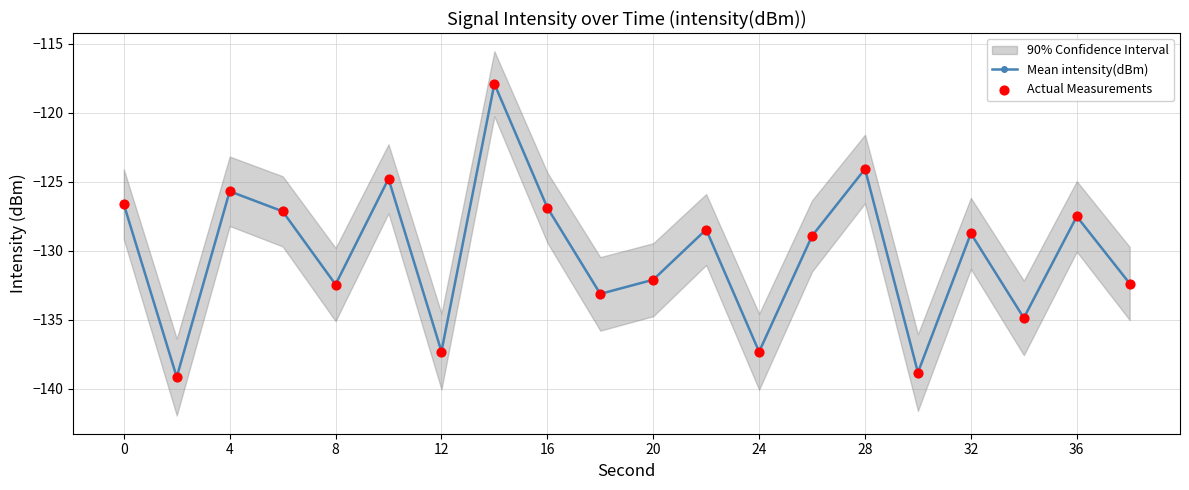

Which series has the largest total across all categories?

Mean intensity(dBm)